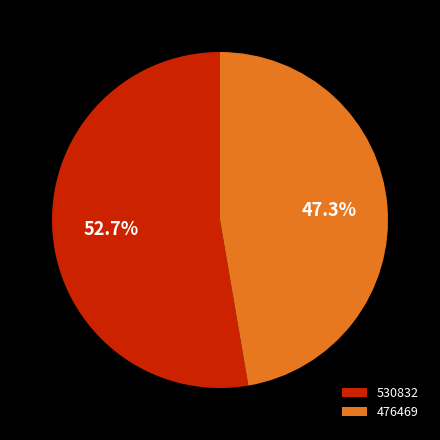

Is there a majority slice in this chart?

Yes